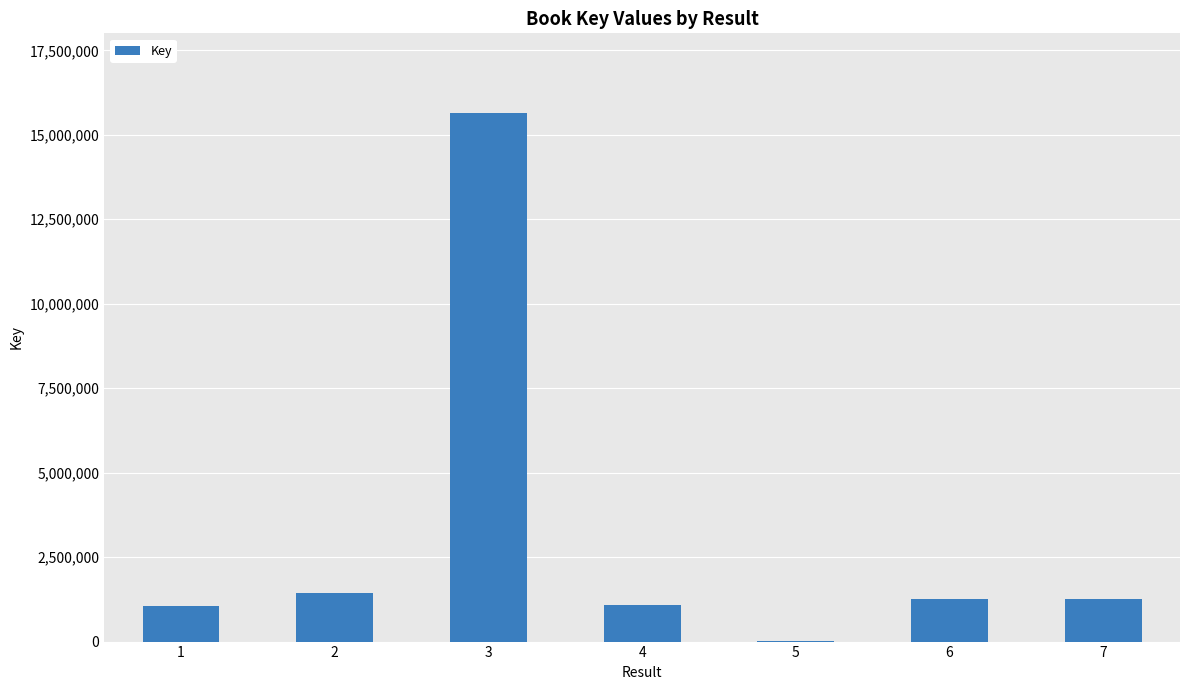

What is the maximum value shown in the chart?

15654428